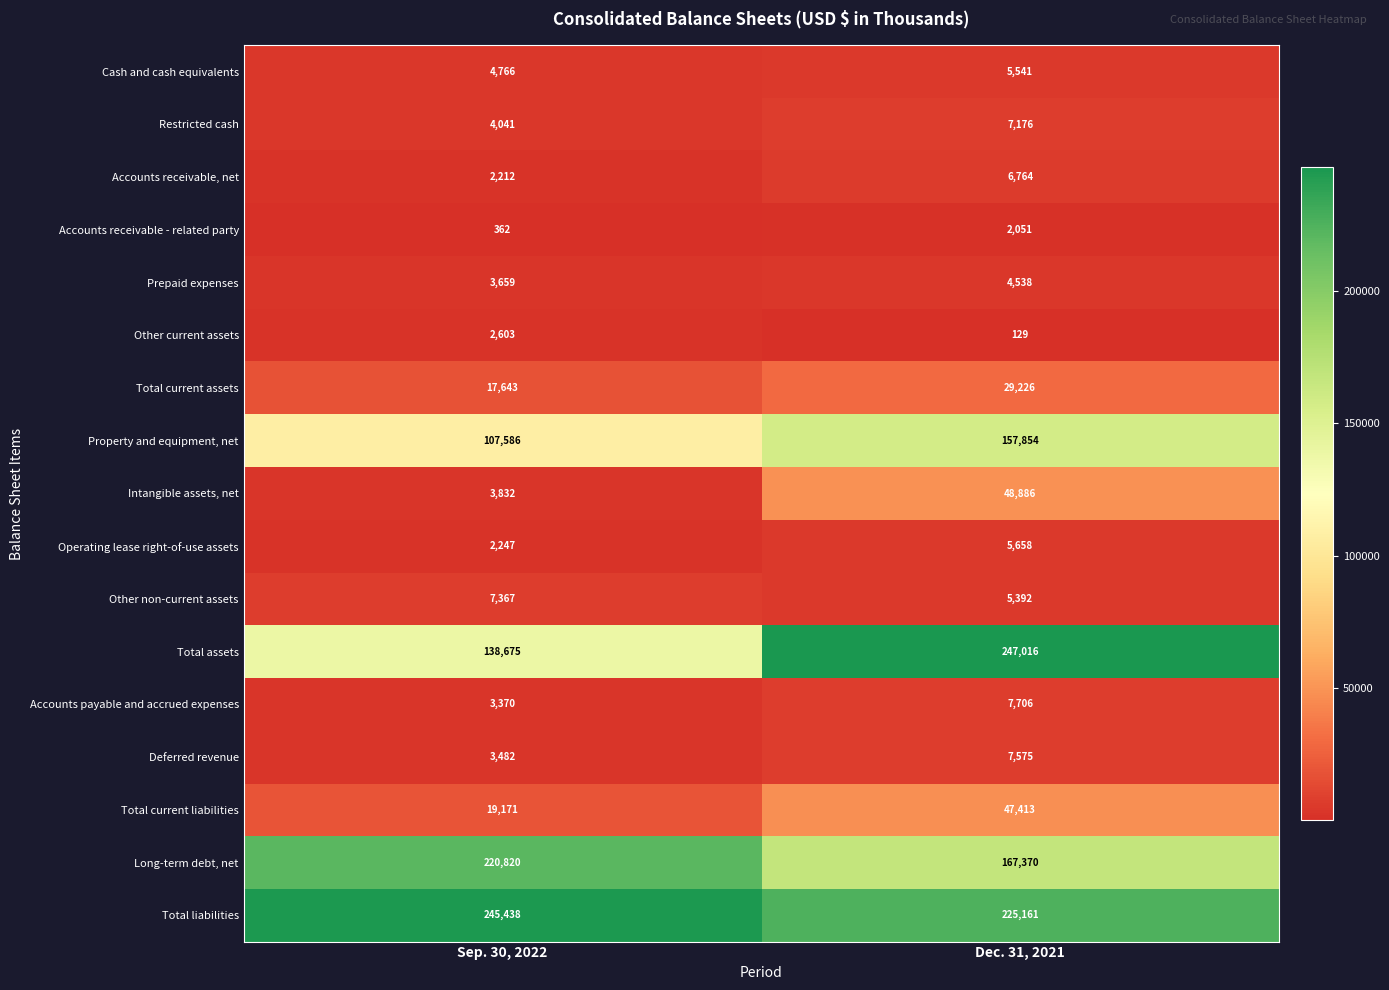

What is the approximate value of Deferred revenue at Sep. 30, 2022, to the nearest 50?

3500